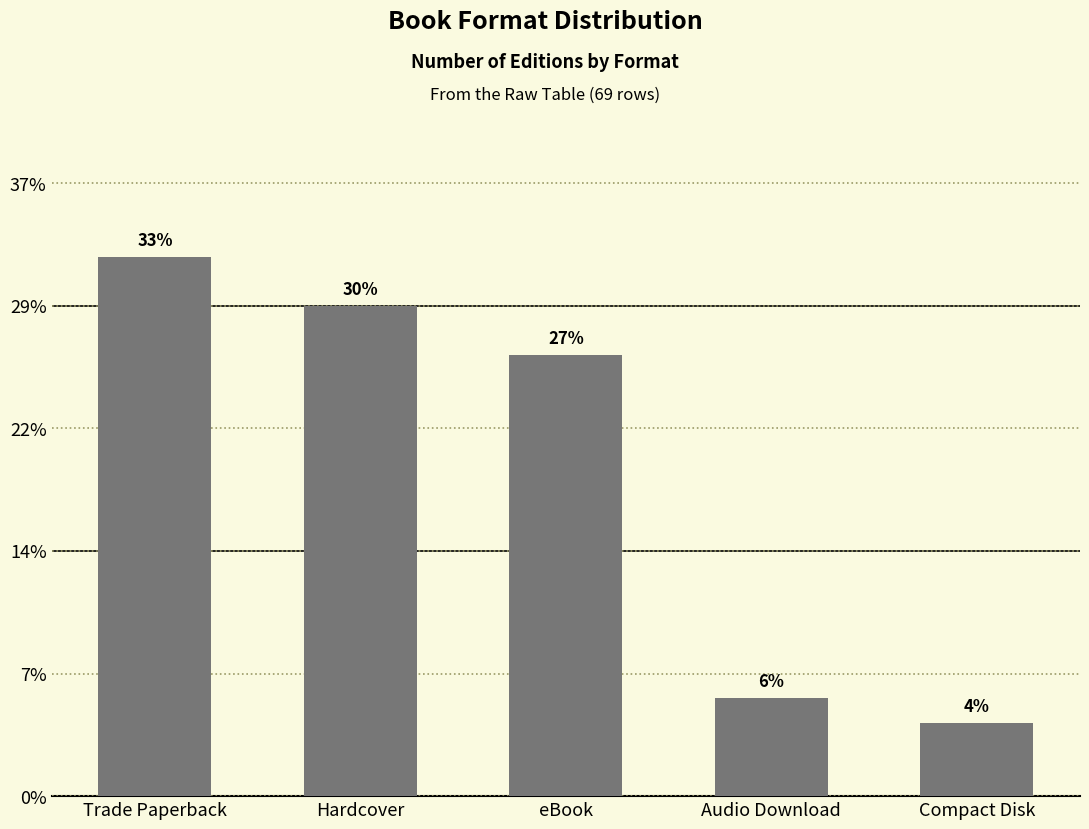

Reading left to right, transcribe all the data shown in this chart.

22	20	18	4	3